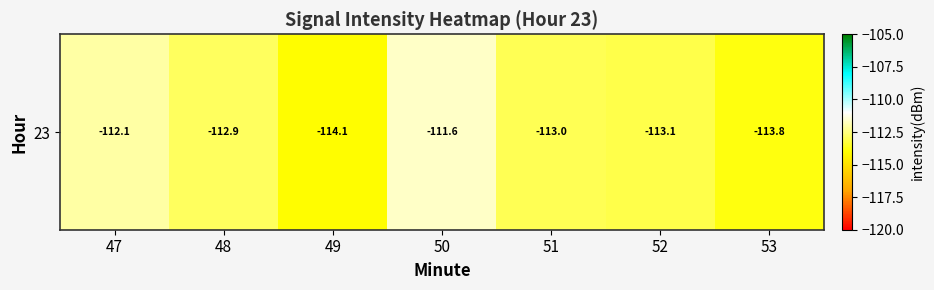

The chart shows a value of -72.5 at 47. True or false?

False